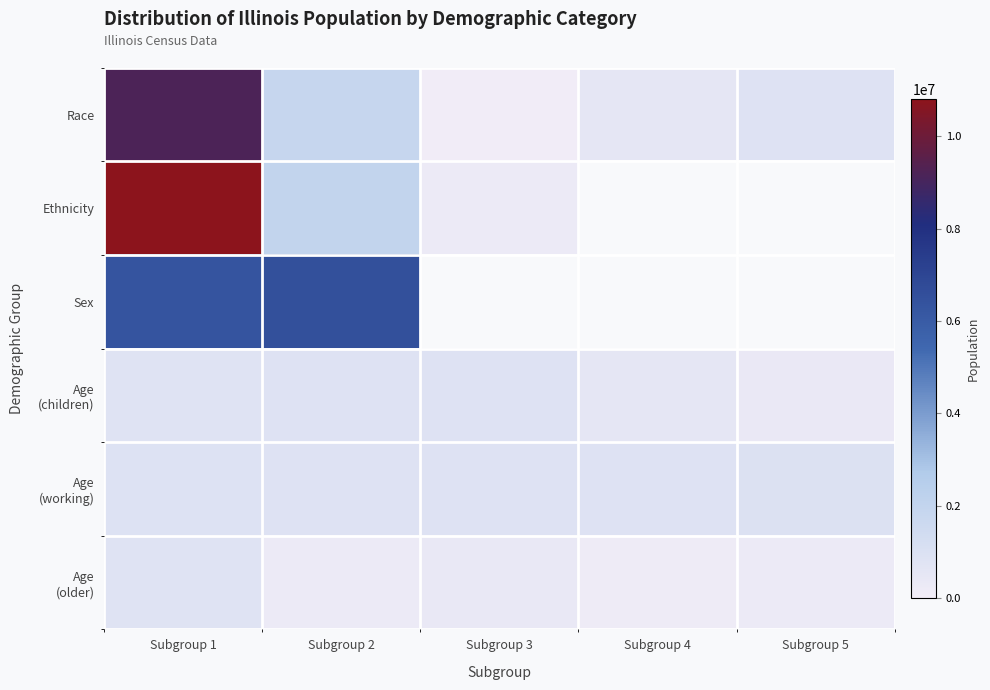

Between Subgroup 2 and Subgroup 5, which series saw the biggest shift?

Sex